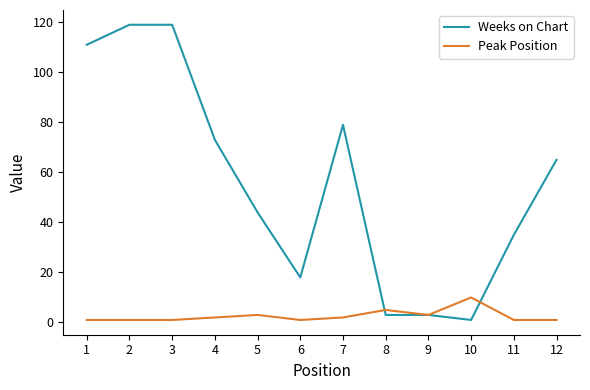

Which series has the largest range (max minus min)?

Weeks on Chart